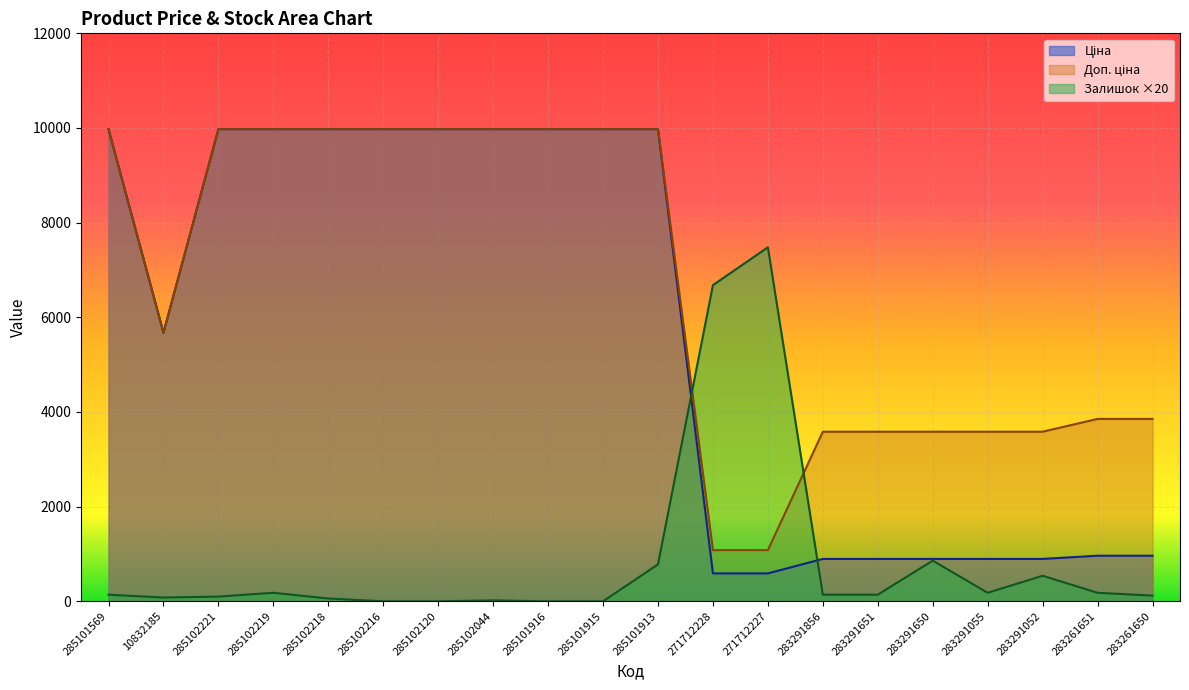

True or false: Ціна and Доп. ціна intersect in this chart.

False